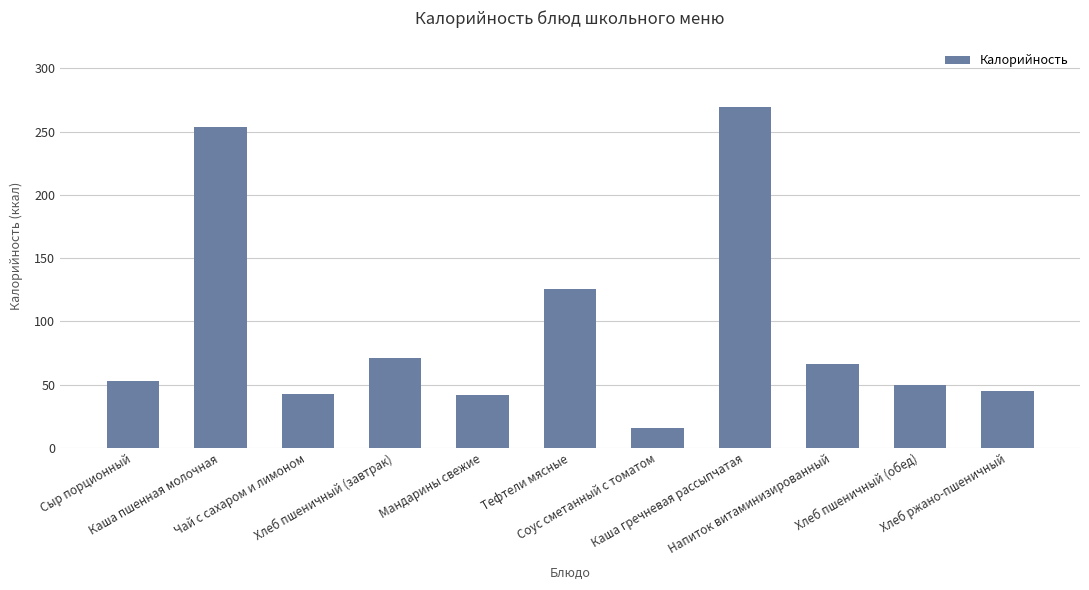

Which has a higher value, Соус сметанный с томатом or Чай с сахаром и лимоном?

Чай с сахаром и лимоном